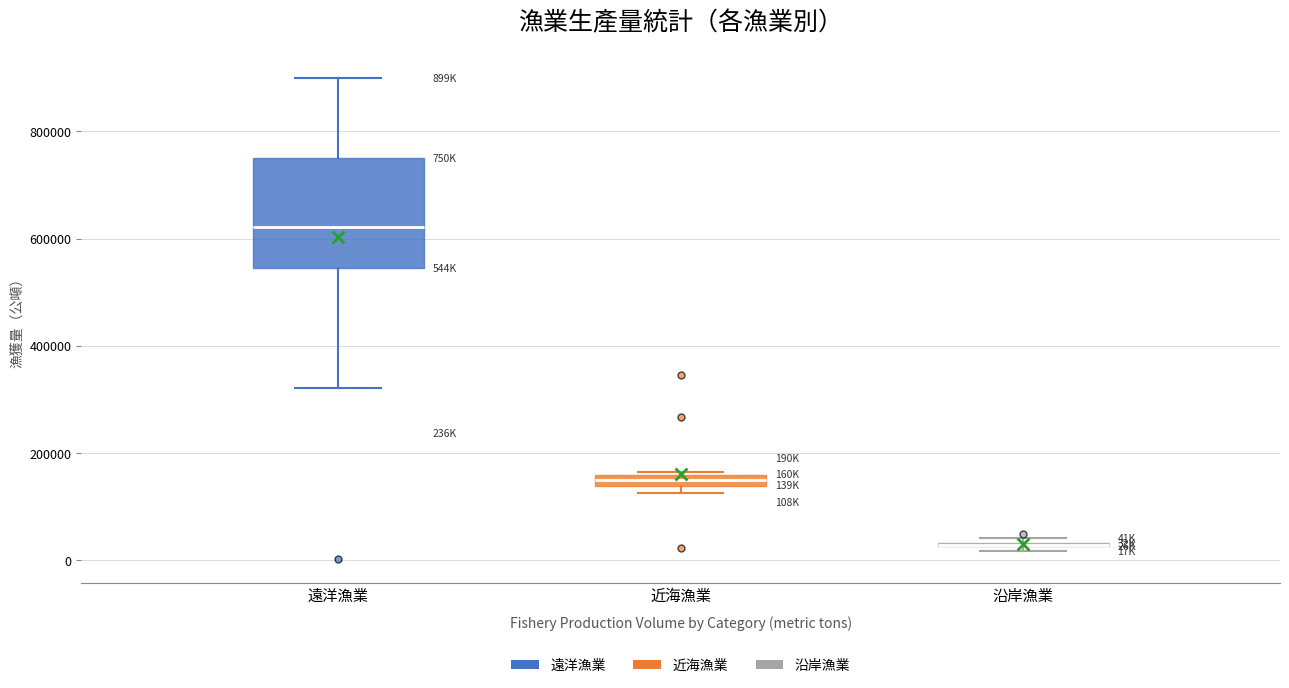

Which box is the tallest, from its lower edge to its upper edge?

遠洋漁業